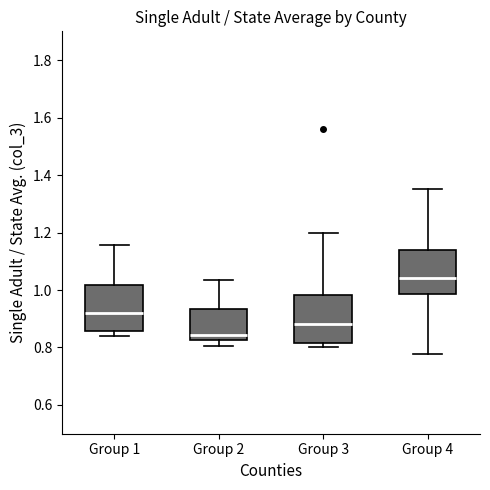

Reading left to right, transcribe this box plot: for each box, give where its median line is, the range the box spans, and where its two whiskers end, as read against the y-axis. The values are not printed on the chart, so give them approximately, as read against the axis.

Group 1: median 0.92, box 0.86 to 1.02, whiskers 0.84 to 1.16
Group 2: median 0.84, box 0.82 to 0.94, whiskers 0.80 to 1.04
Group 3: median 0.88, box 0.82 to 0.98, whiskers 0.80 to 1.20
Group 4: median 1.04, box 0.98 to 1.14, whiskers 0.78 to 1.36